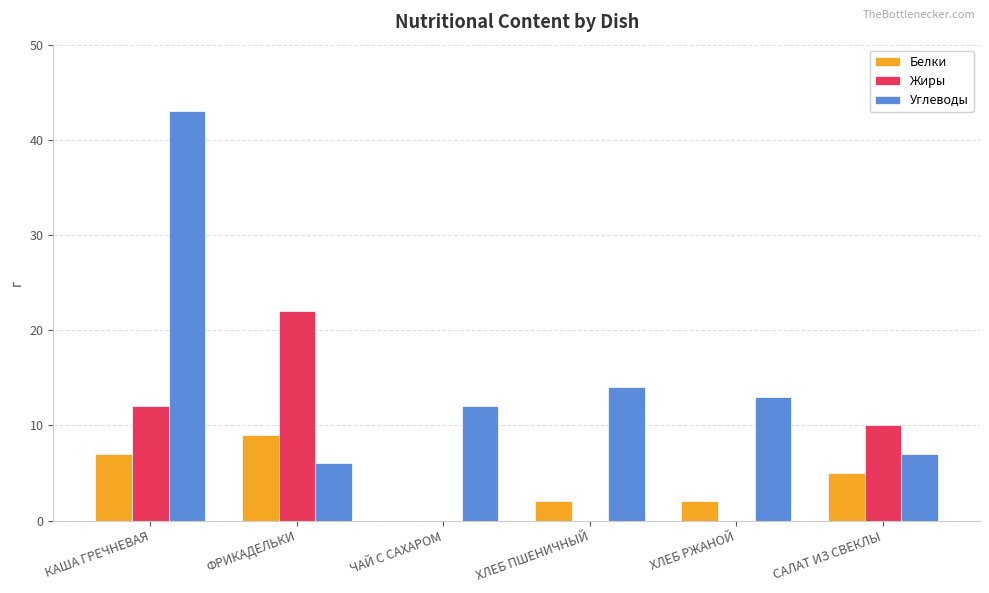

Are the bars grouped side by side (vs. stacked)?

Yes